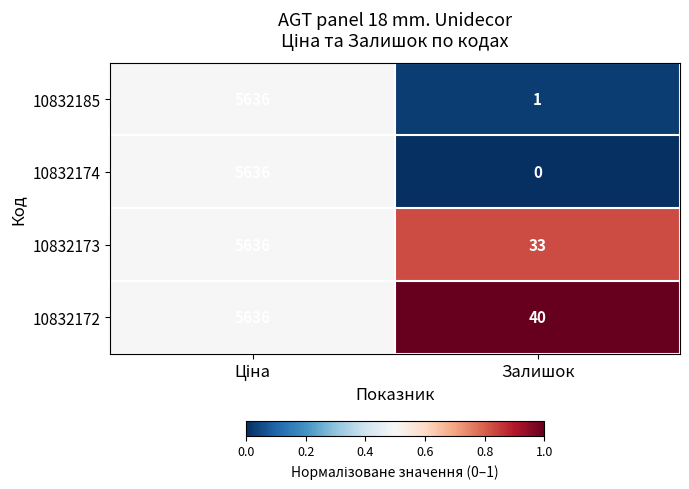

Is it true that 10832174 equals 0 at Залишок?

True